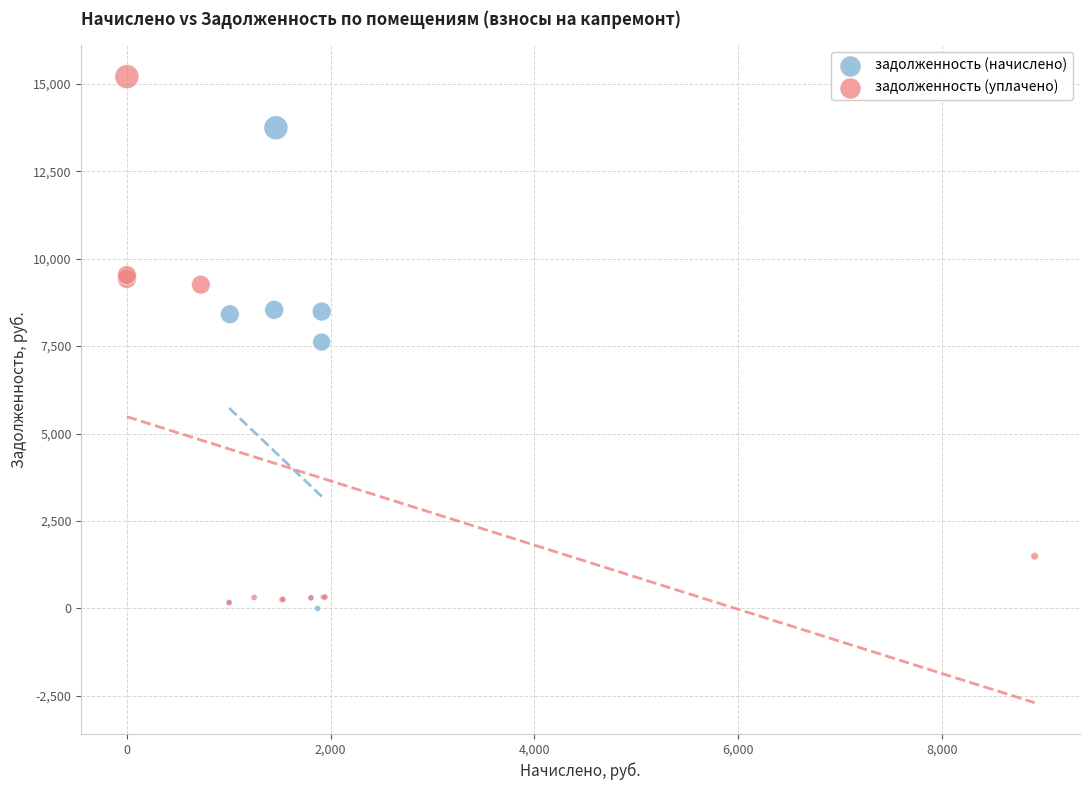

Which series has the largest Y range (max minus min)?

задолженность (уплачено)